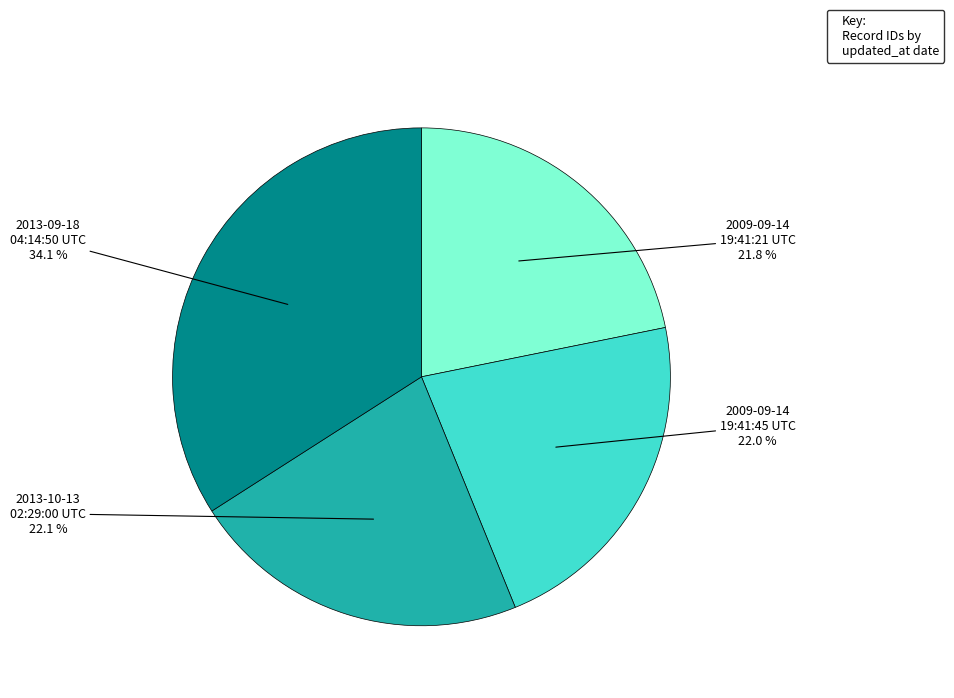

Do 2013-10-13 02:29:00 UTC and 2009-09-14 19:41:21 UTC together represent more than half of the pie?

No